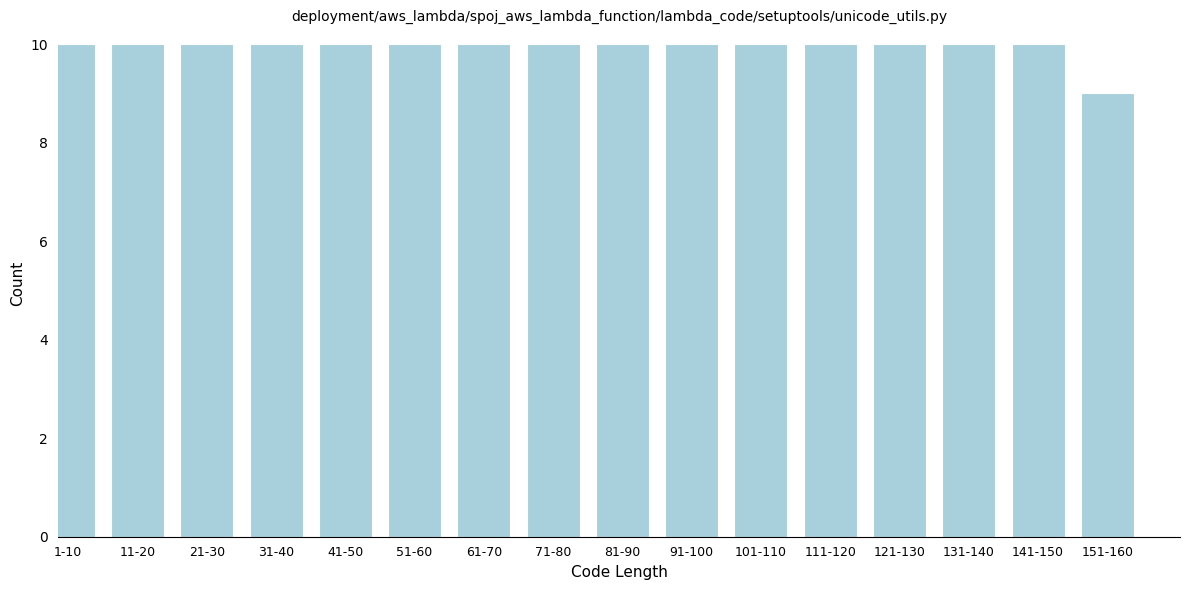

Reading right to left, what are all the values shown in this chart?

9	10	10	10	10	10	10	10	10	10	10	10	10	10	10	10